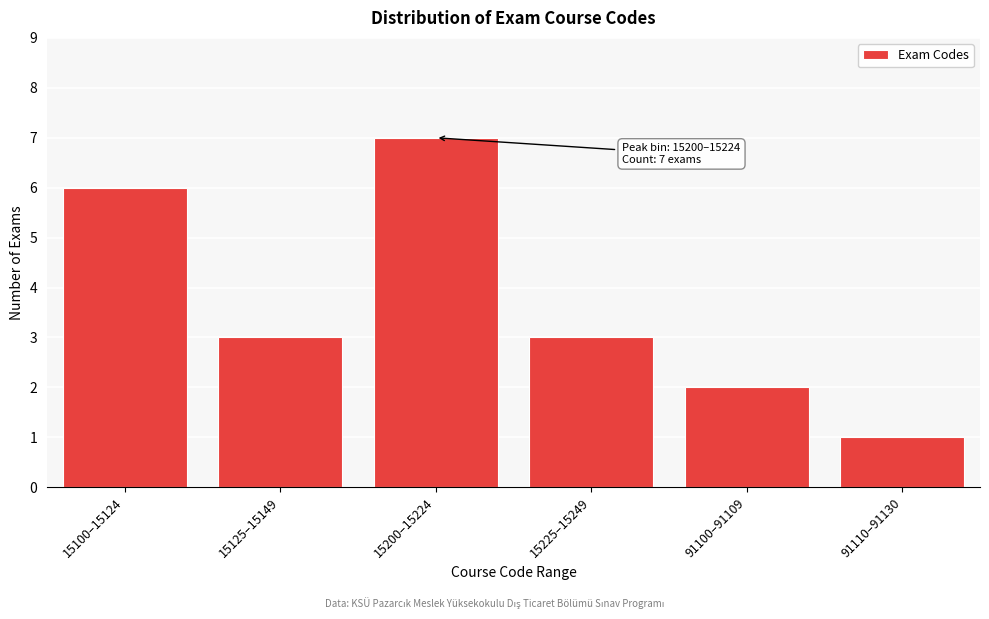

Reading right to left, extract all data points from this chart.

1	2	3	7	3	6